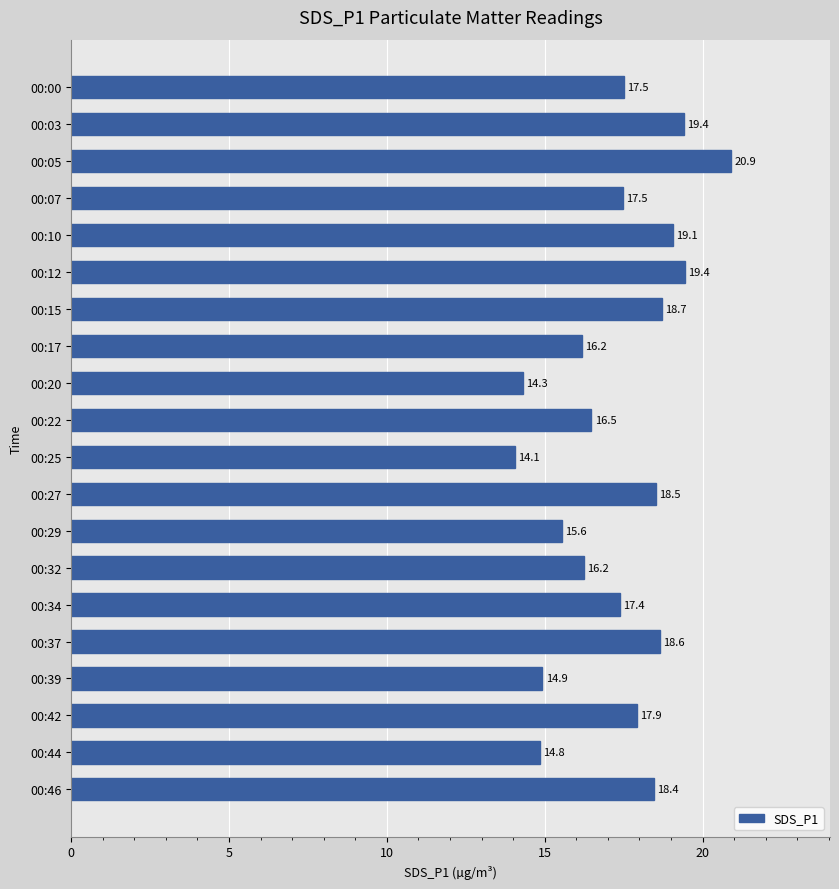

The value at 00:25 is 9.8. True or false?

False